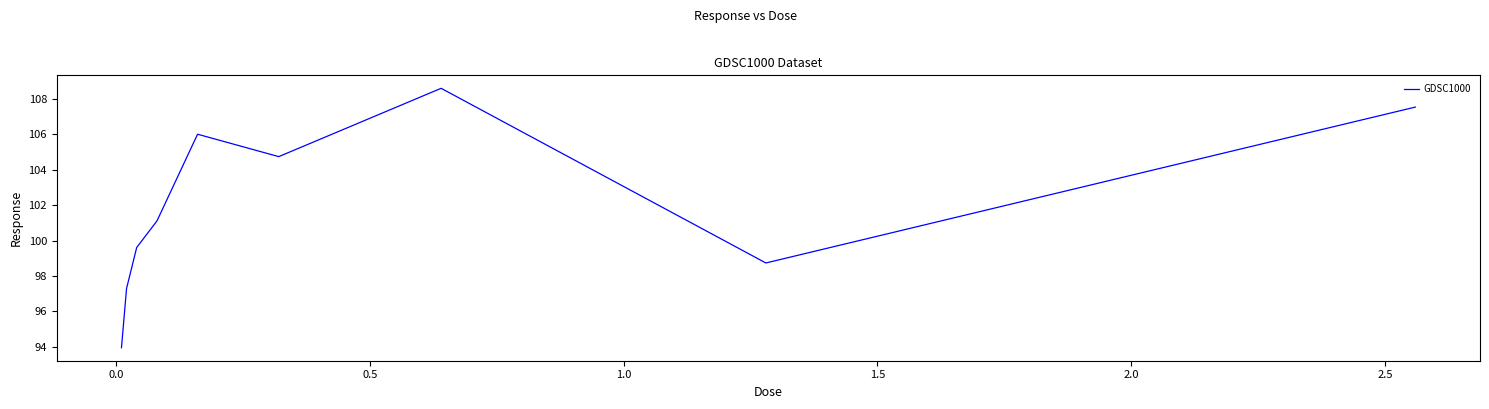

What is the difference between the maximum and minimum values?

14.6